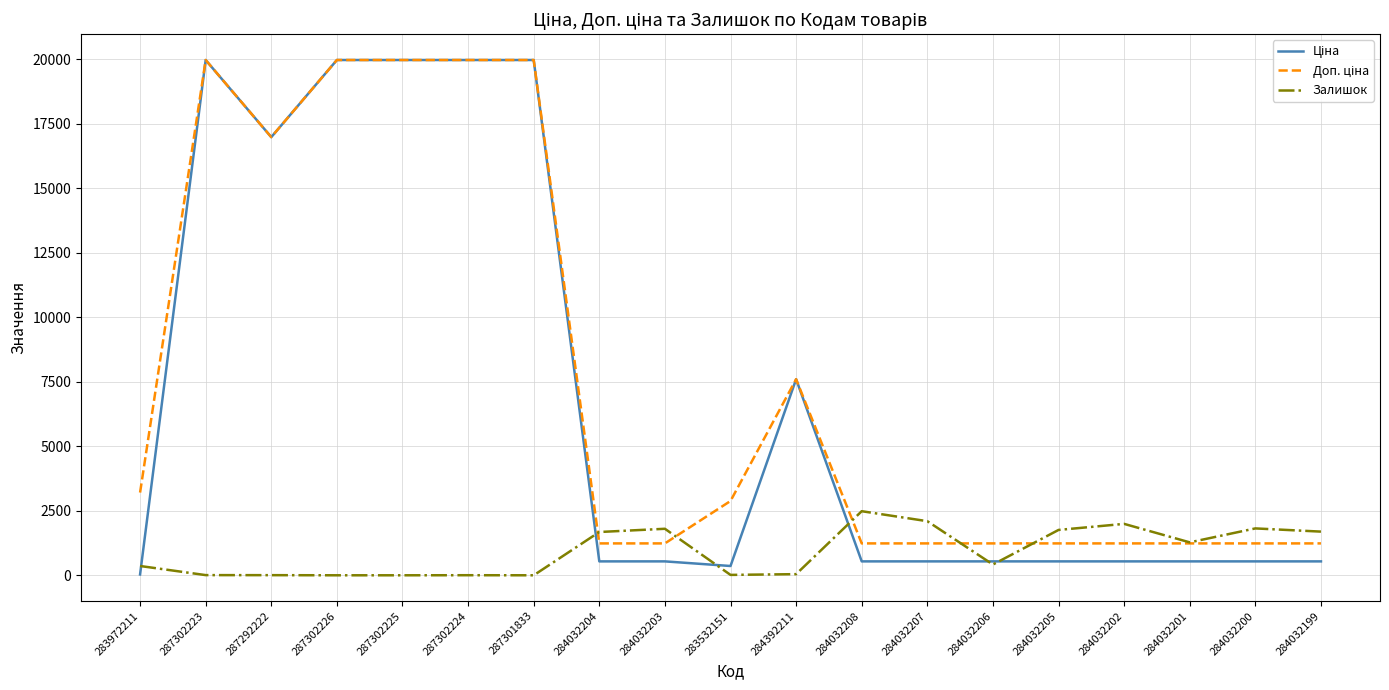

What is the spread (max minus min) of values at 284032202?

1453.0